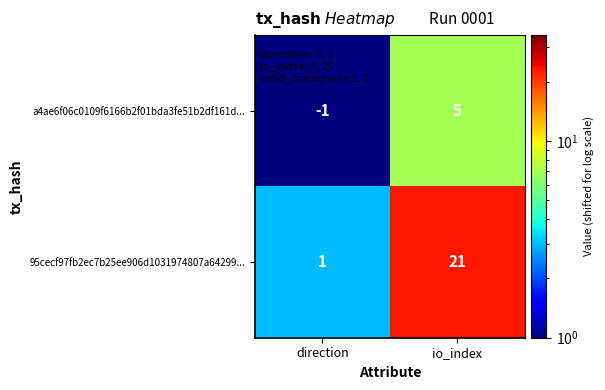

What is the sum of the a4ae6f06c0109f6166b2f01bda3fe51b2df161d... values at direction and io_index?

4